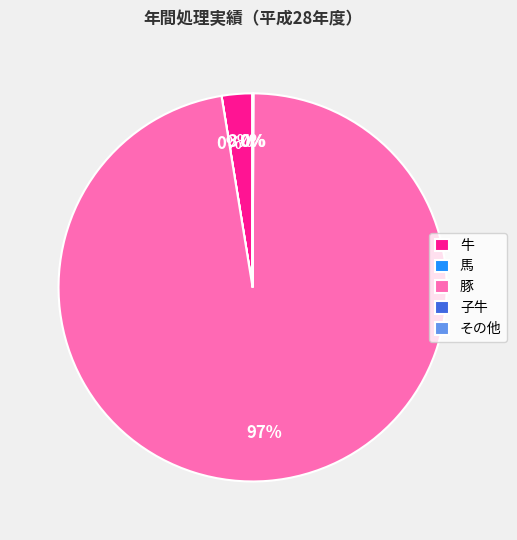

To the nearest percent, what is the average slice percentage?

20%